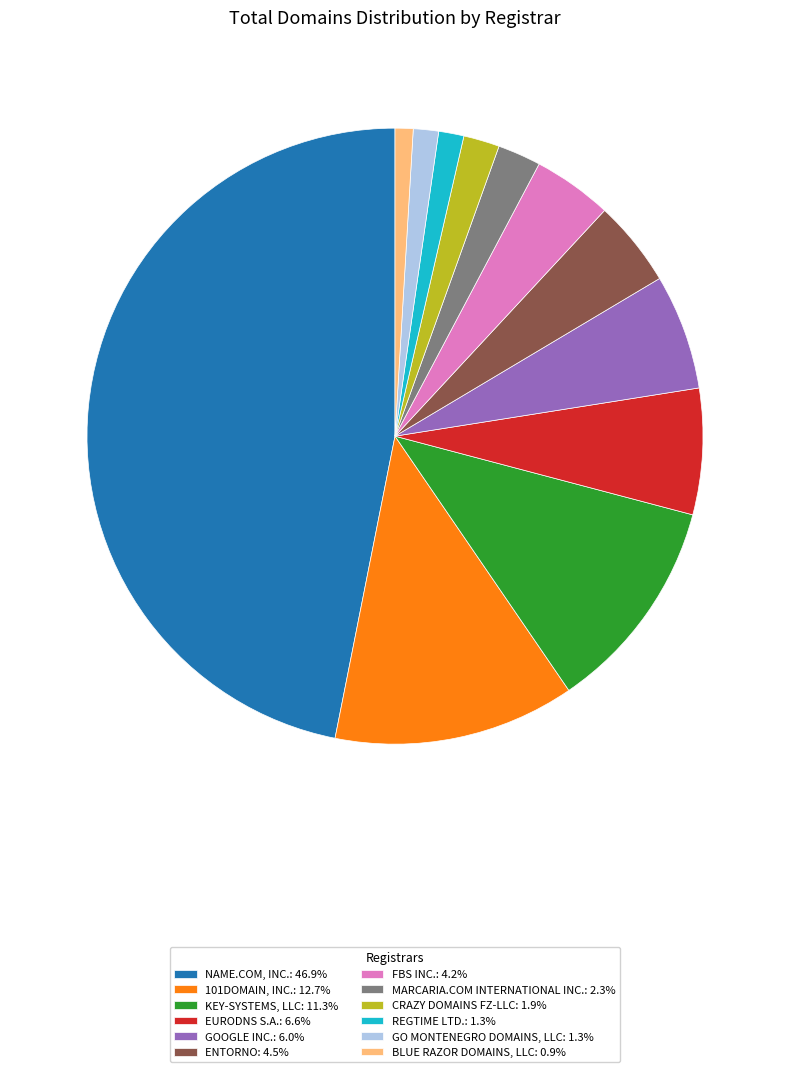

Combined, do ENTORNO: 4.5% and NAME.COM, INC.: 46.9% account for over 50%?

Yes